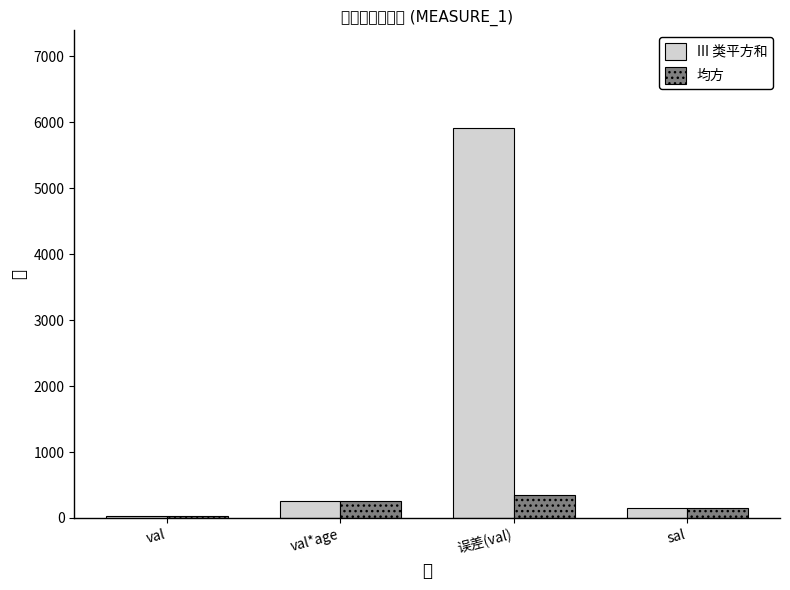

Reading left to right, list all the values displayed in this chart.

III 类平方和: val=22.5	val*age=257.8	误差(val)=5914.0	sal=148.5
均方: val=22.5	val*age=257.8	误差(val)=347.9	sal=148.5